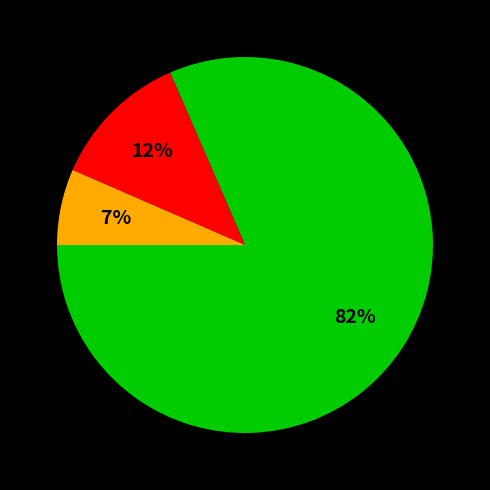

Is there any slice that represents more than half of the pie?

Yes